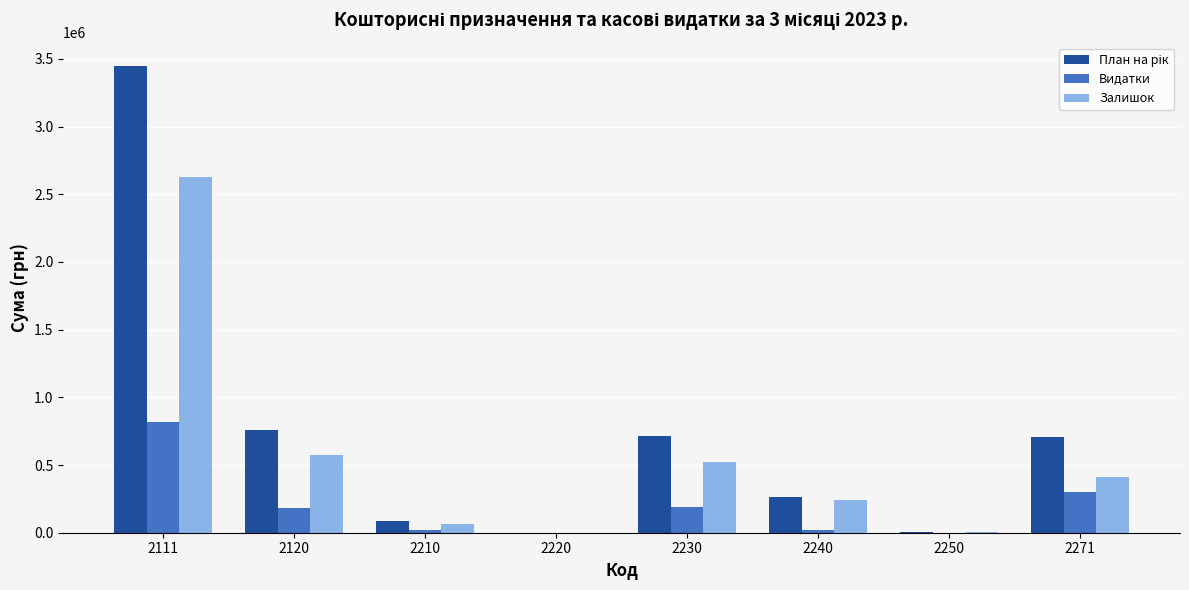

What is the sum of all Видатки values?

1530795.8